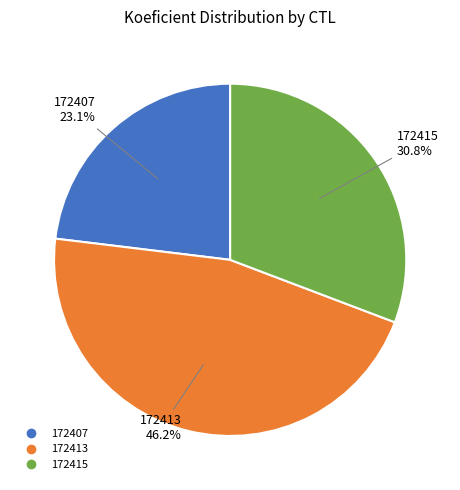

To the nearest percent, what portion does 172413 represent?

46%